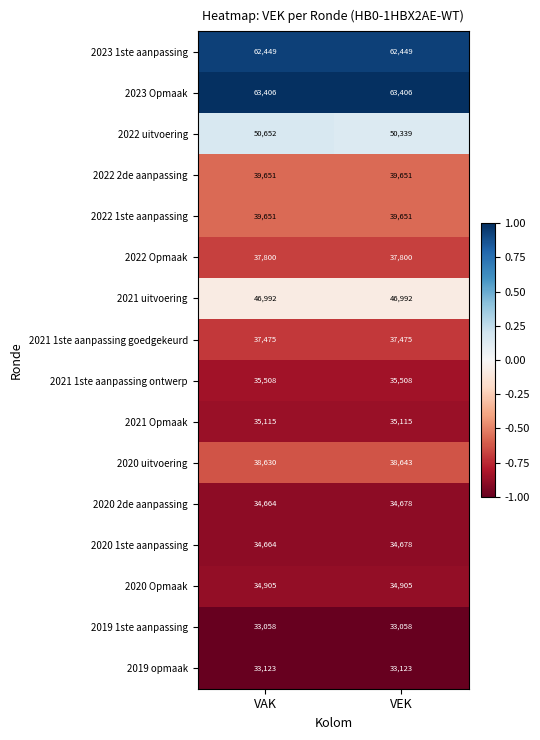

What is the minimum value shown in the chart?

33058